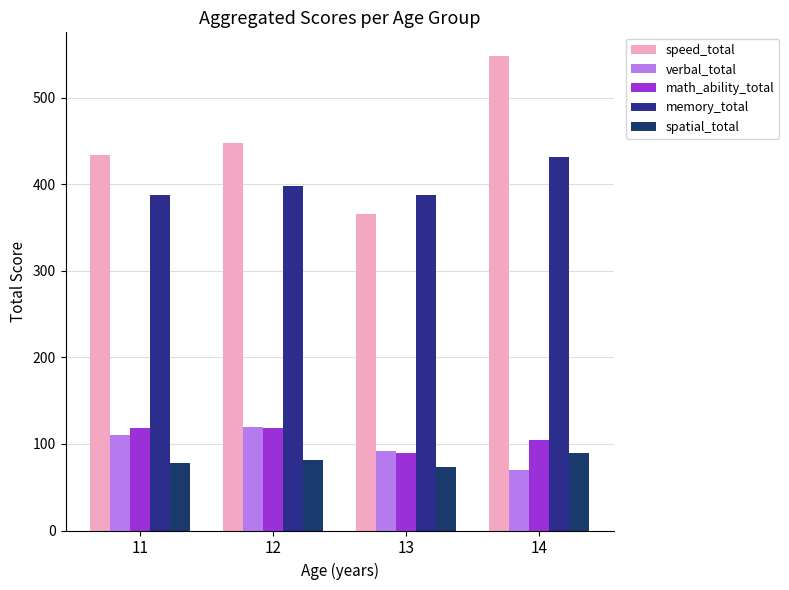

Reading right to left, list all the values displayed in this chart.

speed_total: 14=548	13=366	12=447	11=434
verbal_total: 14=70	13=92	12=120	11=110
math_ability_total: 14=105	13=89	12=118	11=118
memory_total: 14=431	13=387	12=398	11=387
spatial_total: 14=89	13=73	12=82	11=78